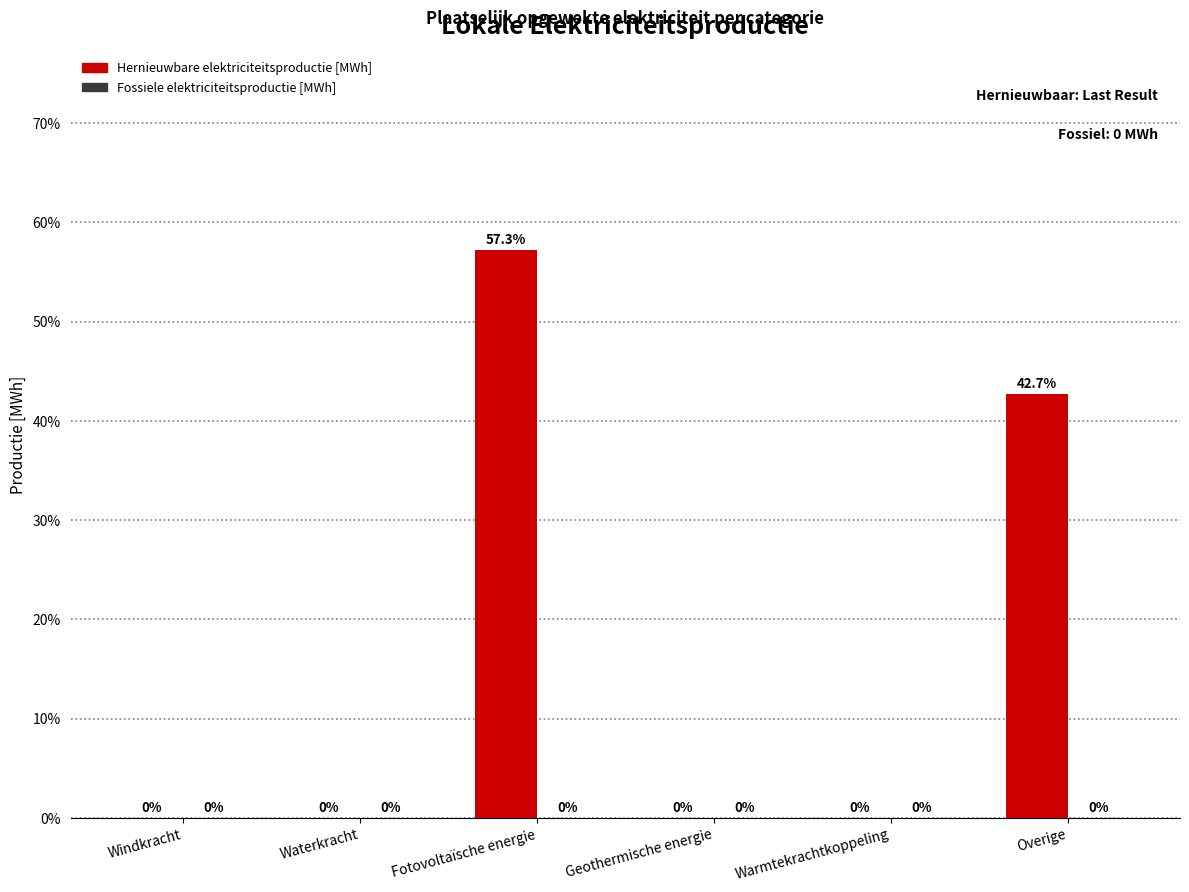

Reading right to left, extract all data points from this chart.

Overige=42.7	Warmtekrachtkoppeling=0.0	Geothermische energie=0.0	Fotovoltaïsche energie=57.3	Waterkracht=0.0	Windkracht=0.0